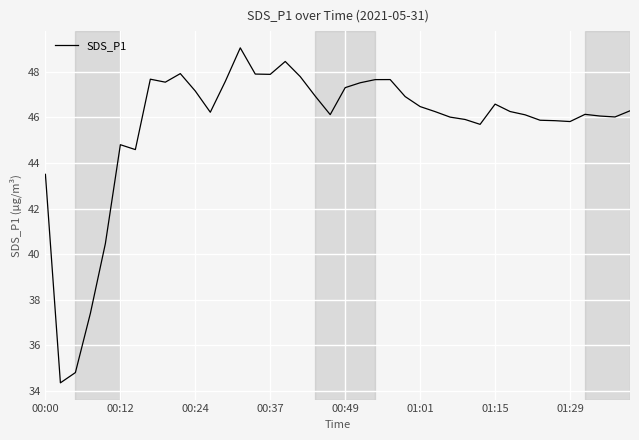

How many lines are shown in the chart?

1